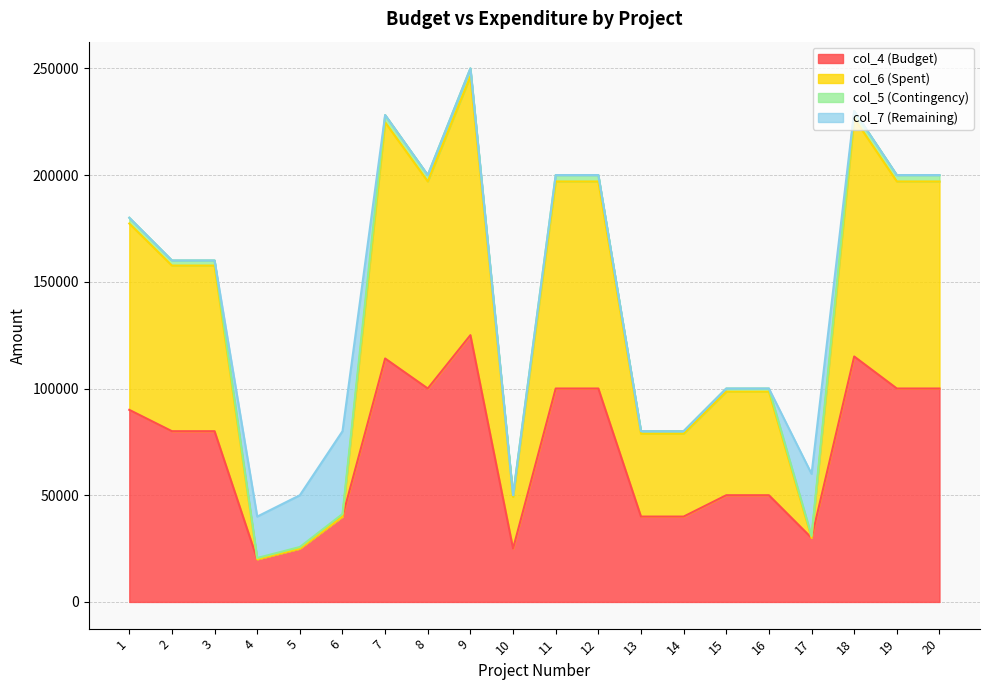

What is the maximum value shown in the chart?

250000